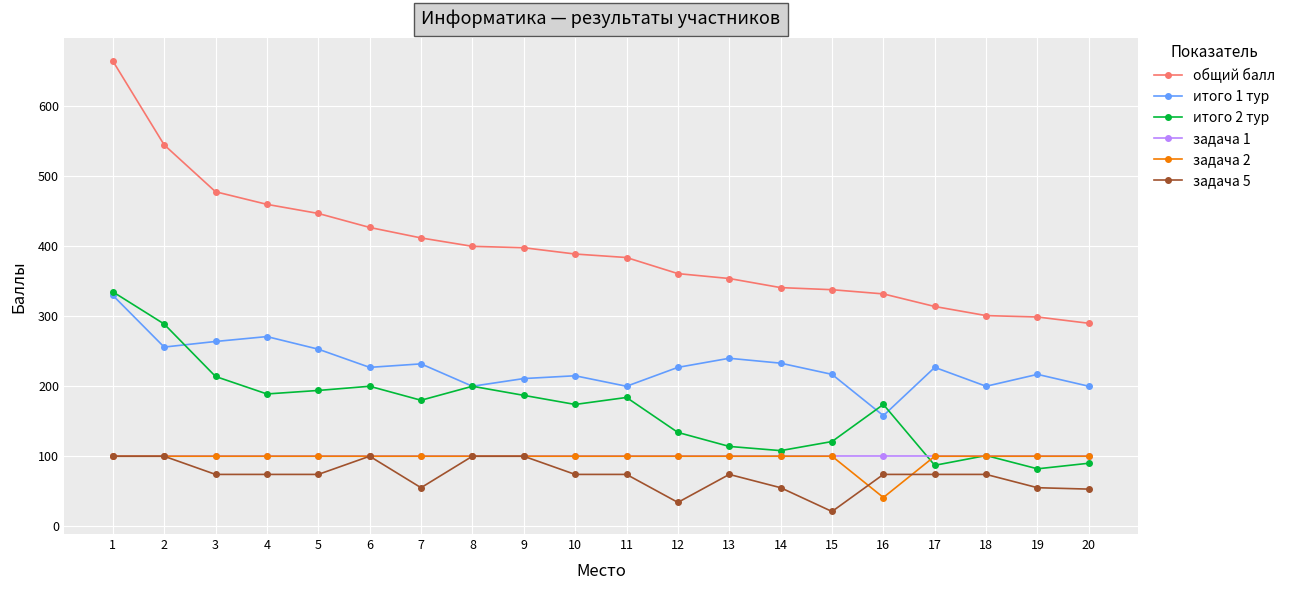

Between 5 and 14, which series saw the biggest shift?

общий балл